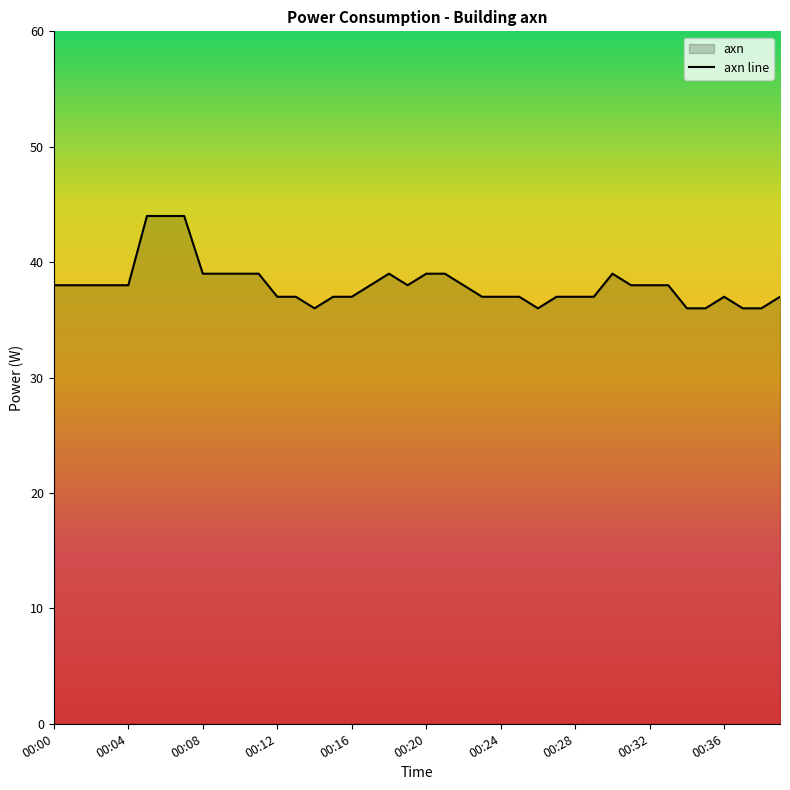

Reading left to right, transcribe all the data shown in this chart.

38	38	38	38	38	44	44	44	39	39	39	39	37	37	36	37	37	38	39	38	39	39	38	37	37	37	36	37	37	37	39	38	38	38	36	36	37	36	36	37